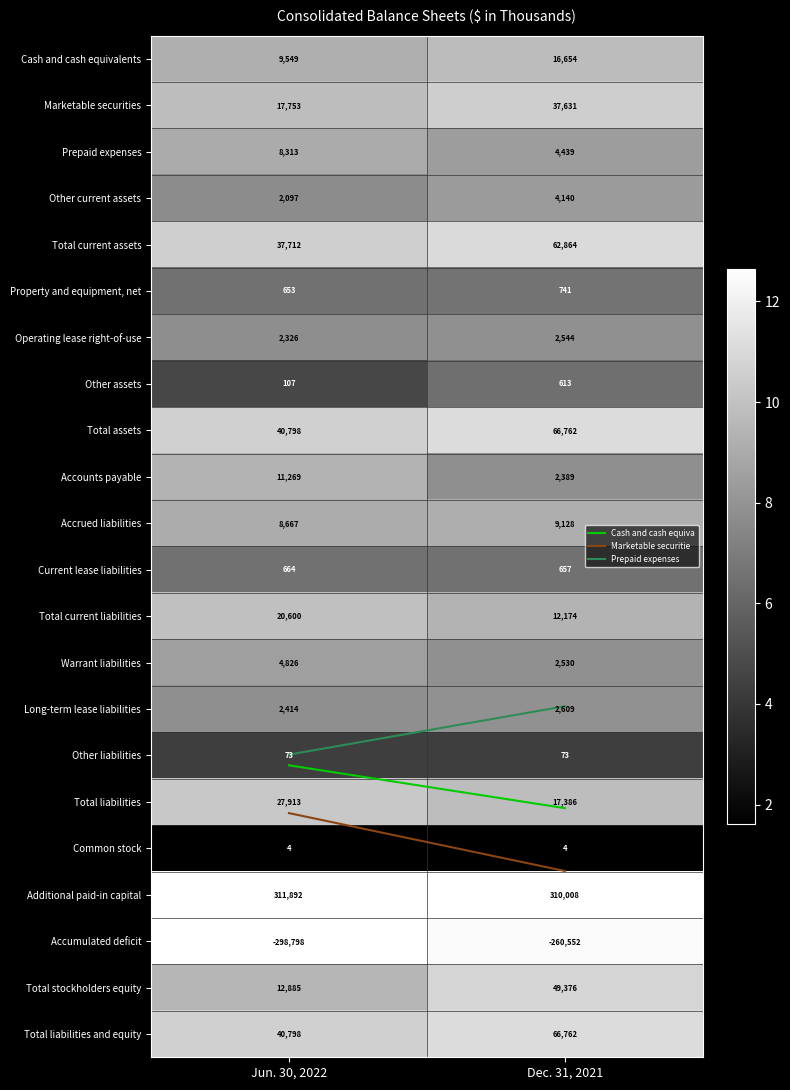

The value of Total liabilities at Dec. 31, 2021 is 28181. True or false?

False